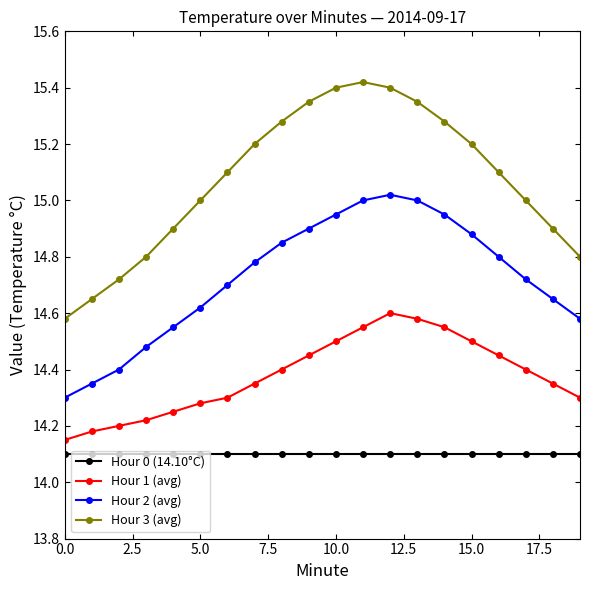

True or false: Hour 3 (avg) has more than 0 points higher than both neighbors.

True